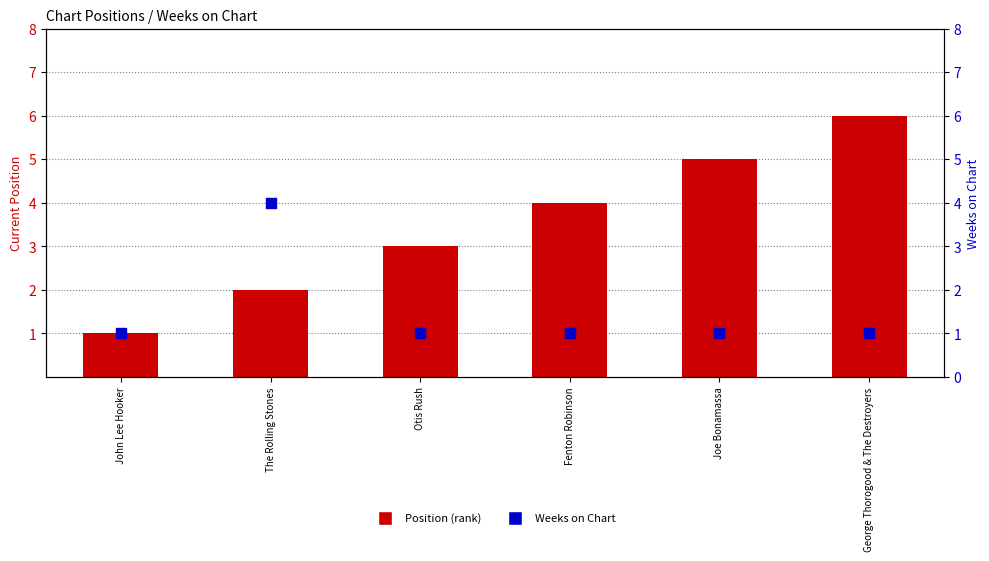

At how many categories does at least one series exceed 5?

1